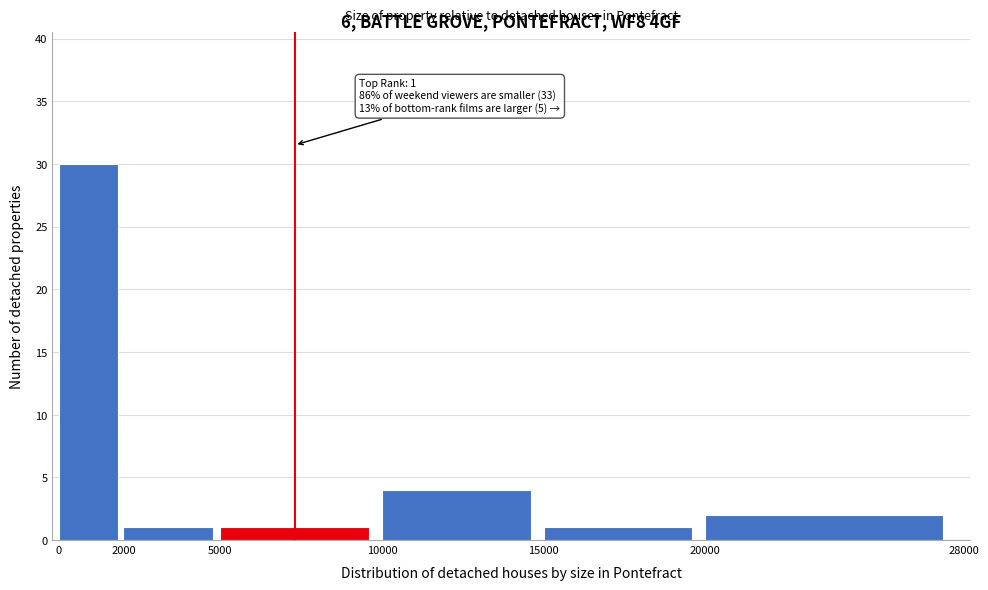

Which range on the x-axis has the tallest bar?

0 to 2000